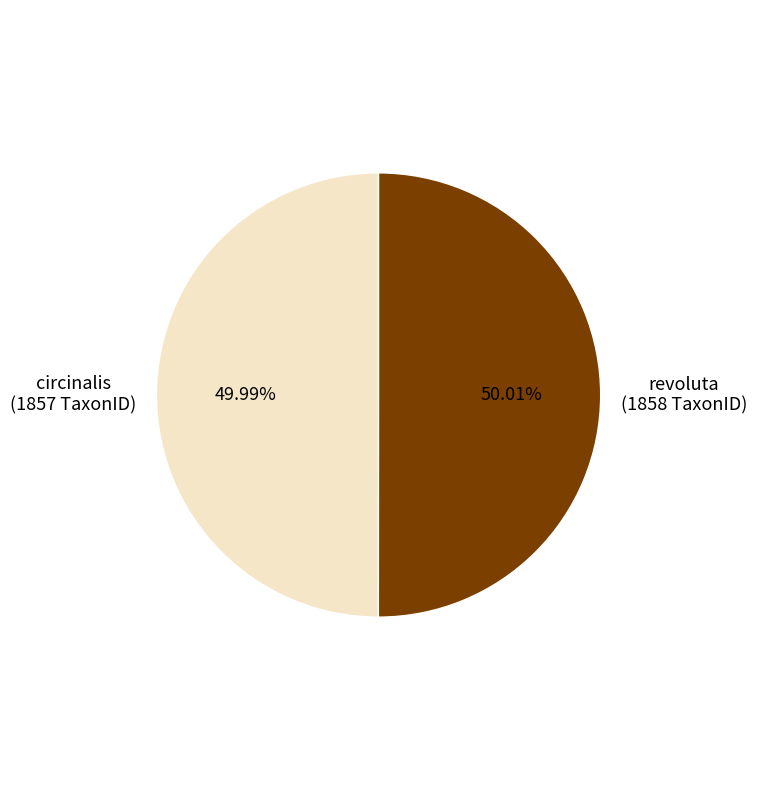

Is there any slice that represents more than half of the pie?

Yes